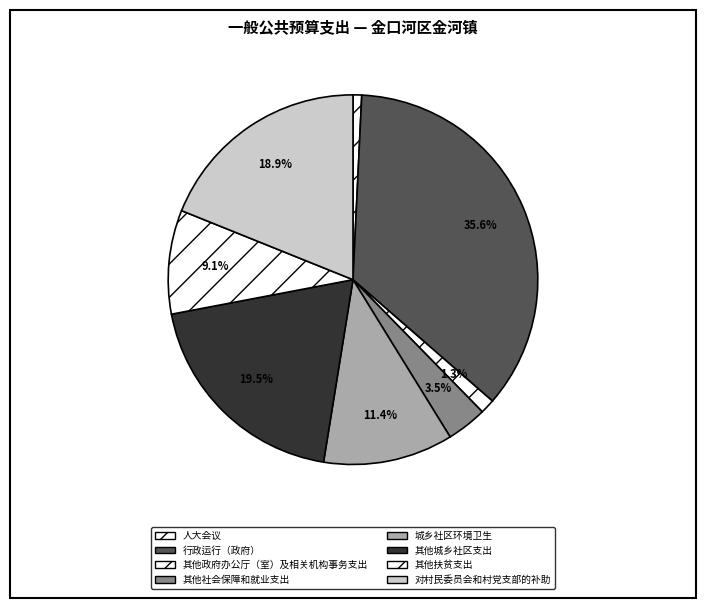

Is 其他扶贫支出 the majority of the pie?

No